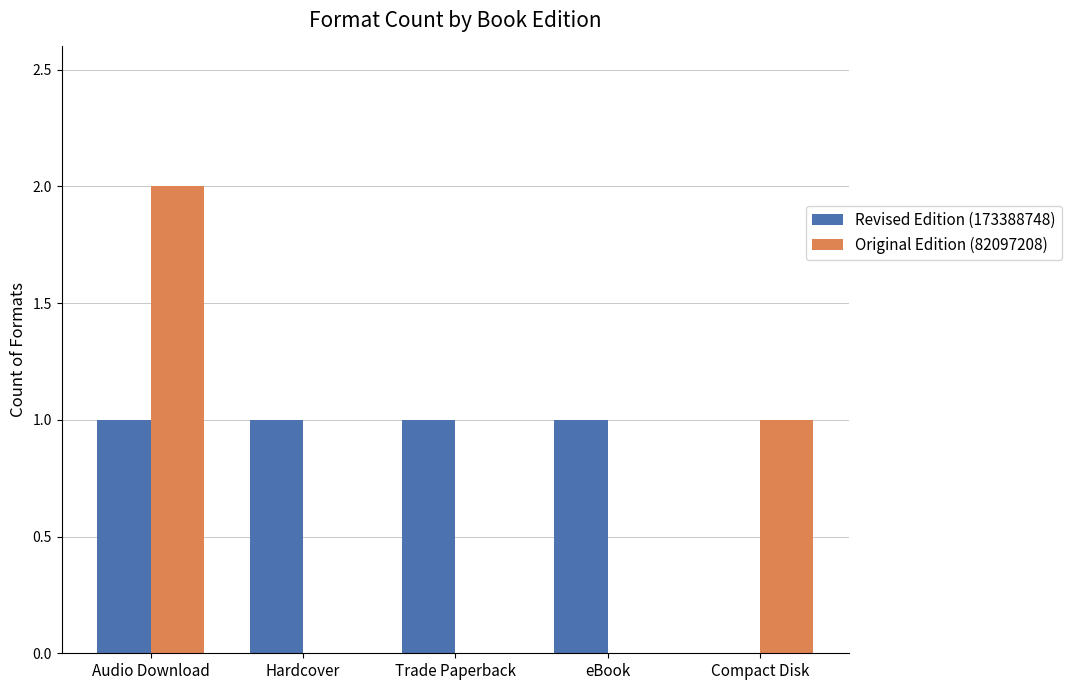

Which series changed the most between Audio Download and Hardcover?

Original Edition (82097208)